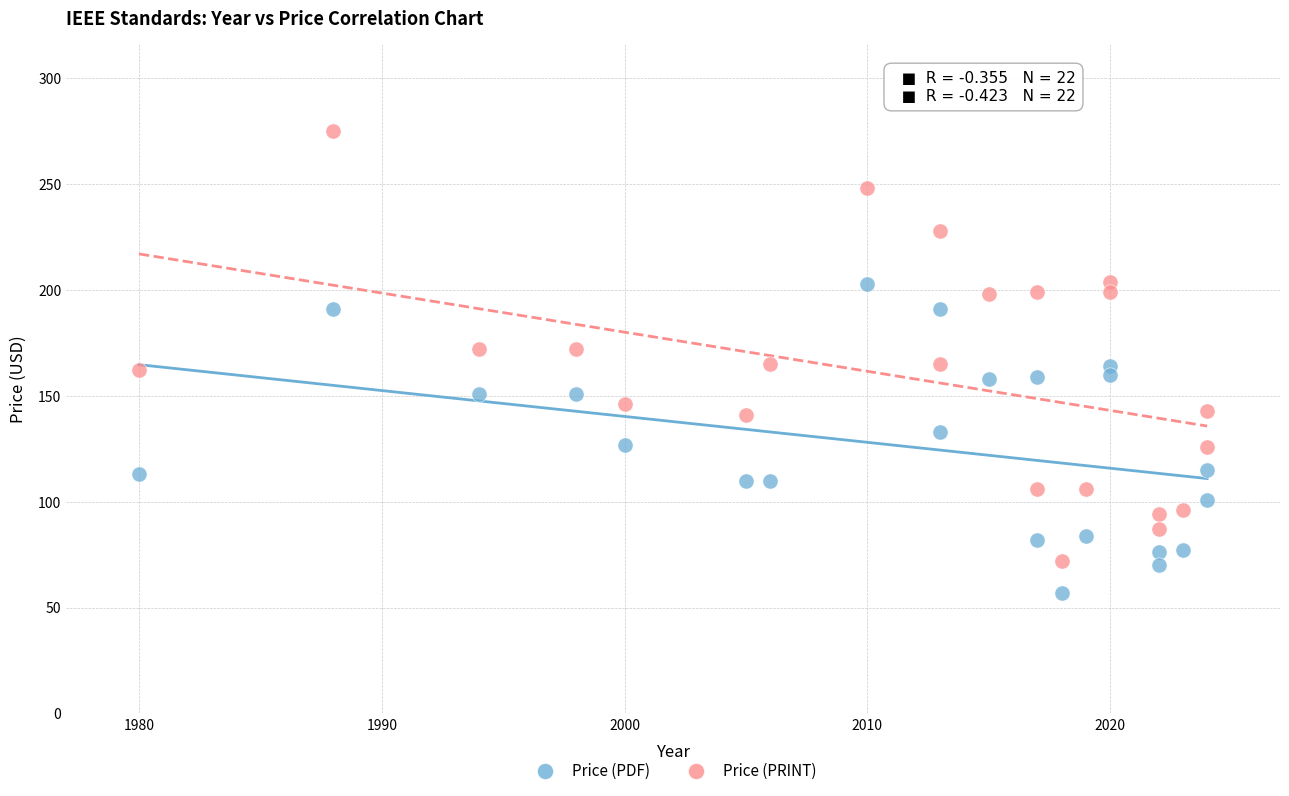

Across all data points, what is the range of X values (max minus min)?

44